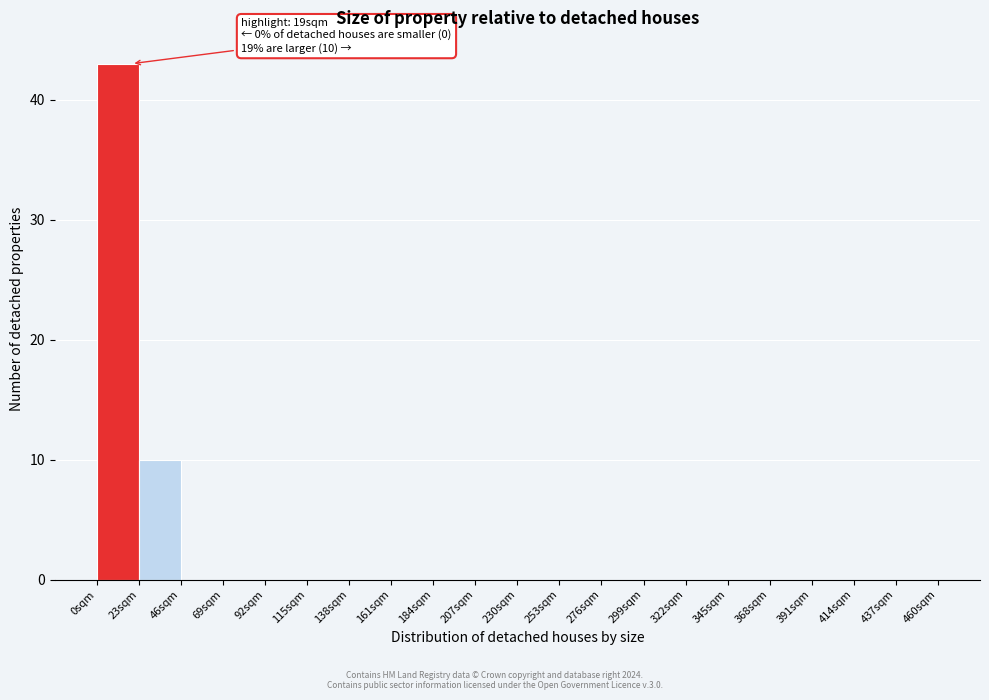

Which range on the x-axis has the tallest bar?

0 to 23